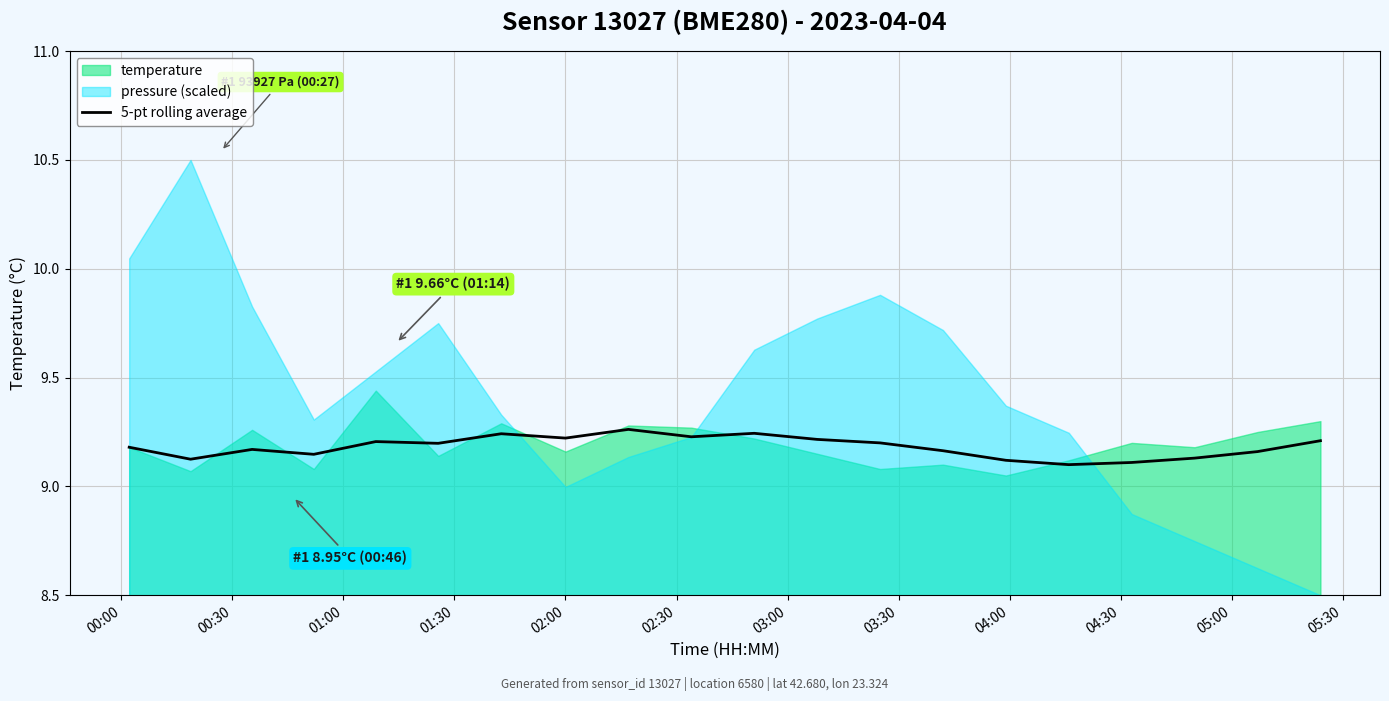

What is the difference between the maximum and second lowest values?

0.2